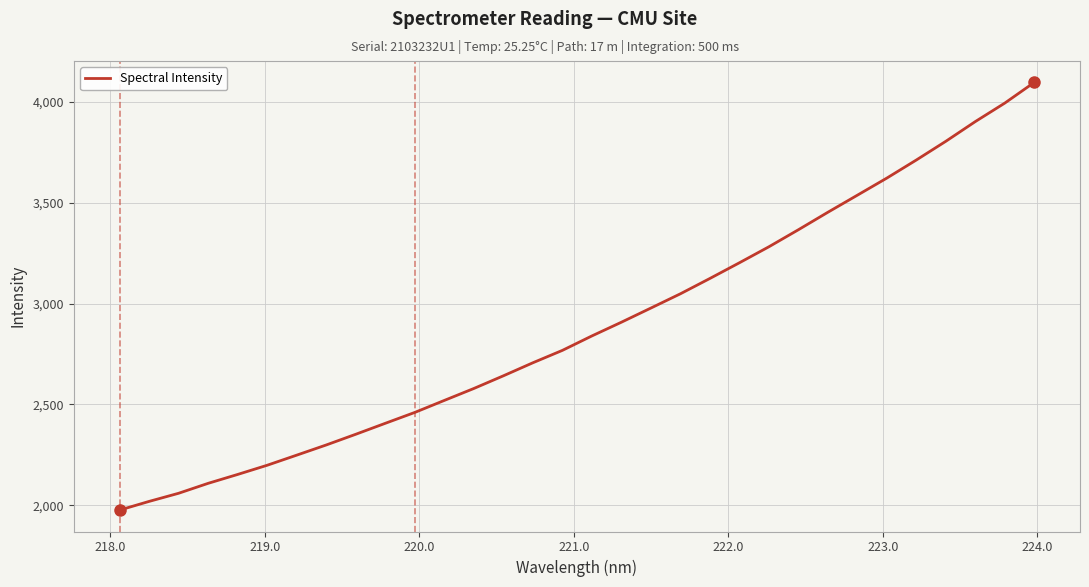

What is the smallest value displayed?

1975.6